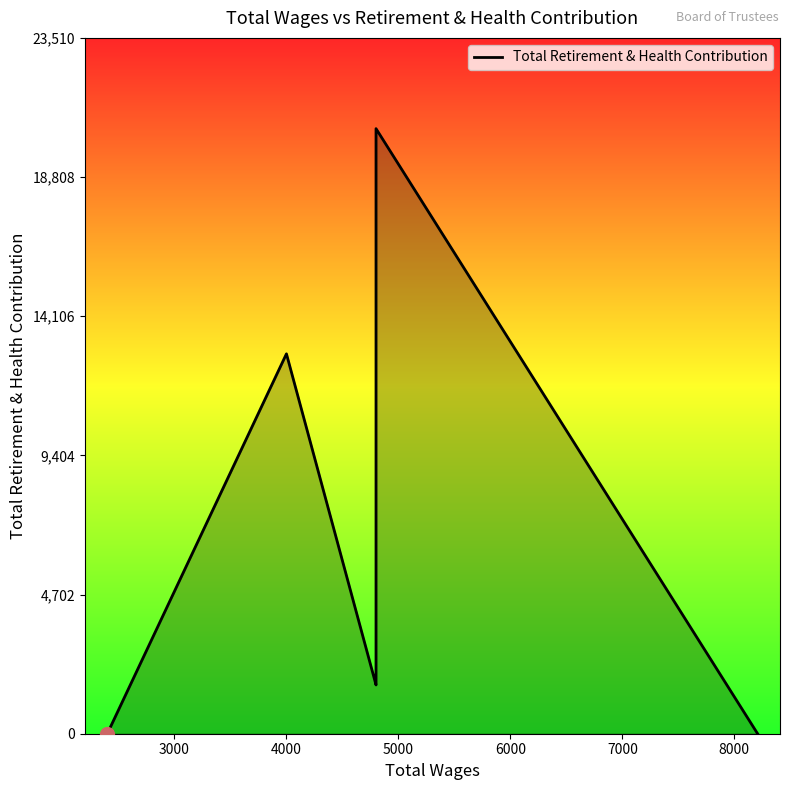

True or false: the data has more than 0 interior local peaks.

True